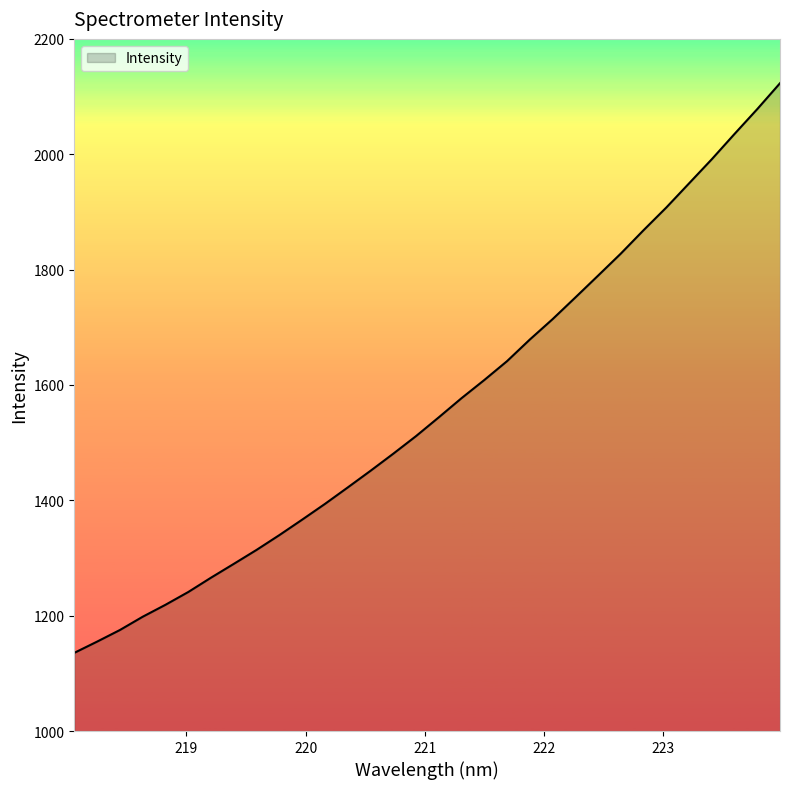

What is the difference between the maximum and minimum values?

987.6